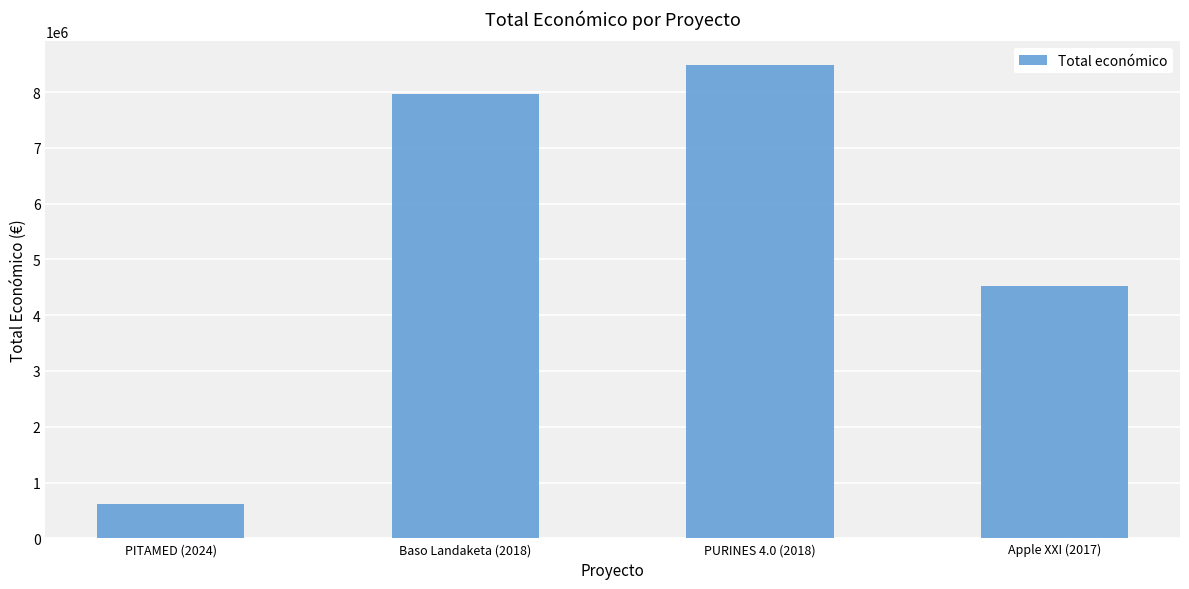

What is the difference between the second highest and second lowest values?

3446764